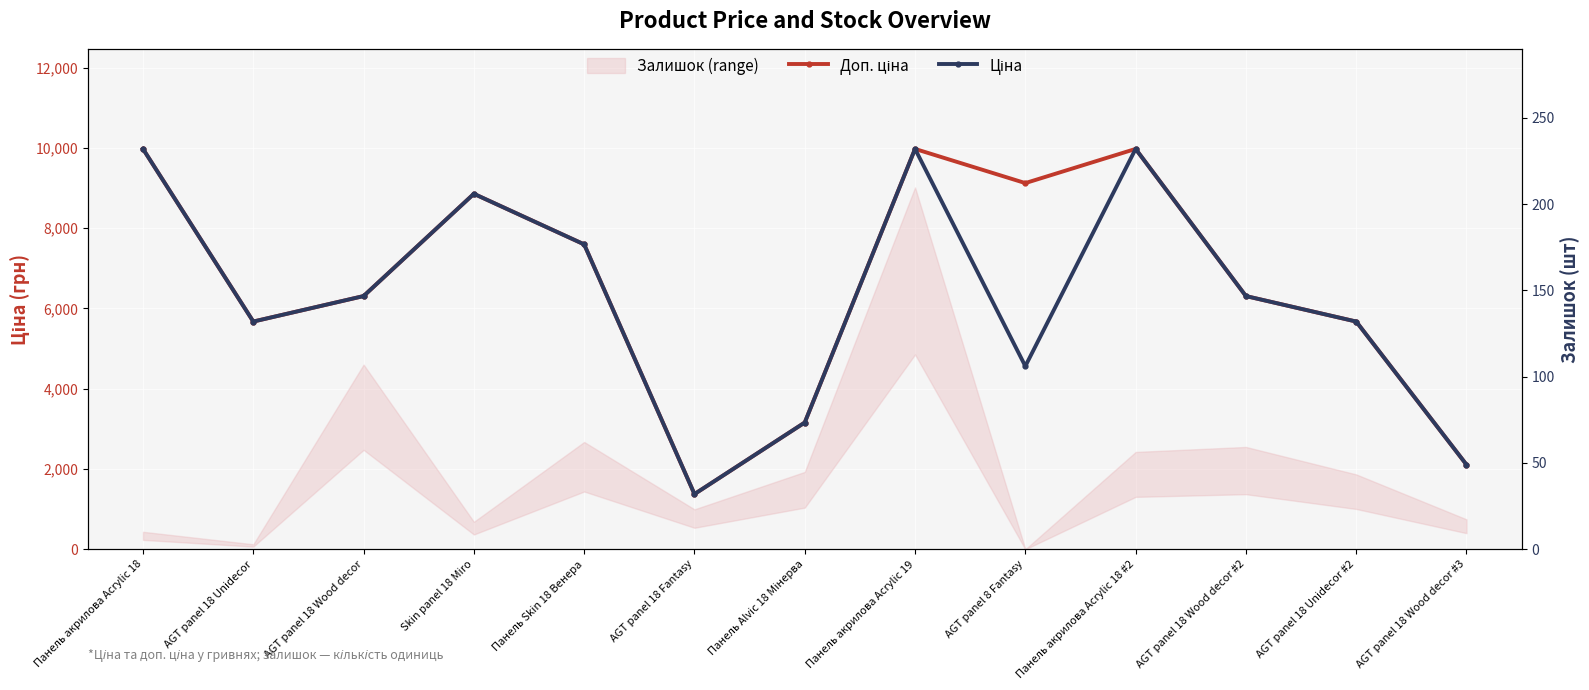

Which series has the largest total across all categories?

Доп. ціна